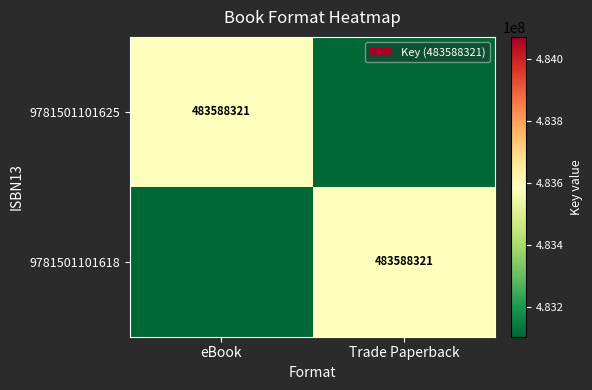

How many data points does each series have?

2